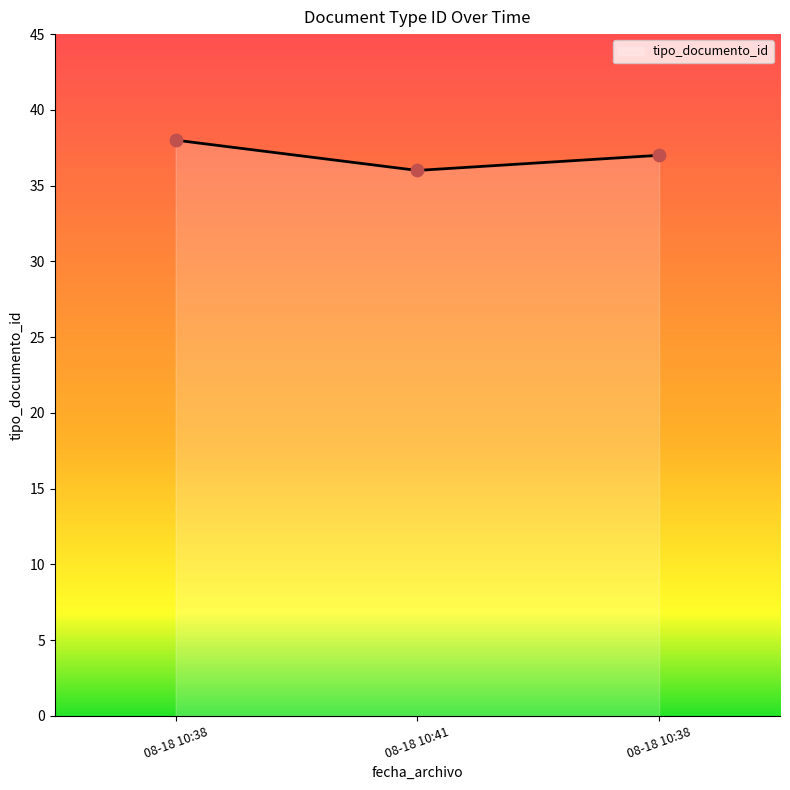

What is the ratio of the value at 08-18 10:41 to the value at 08-18 10:38?

1.0